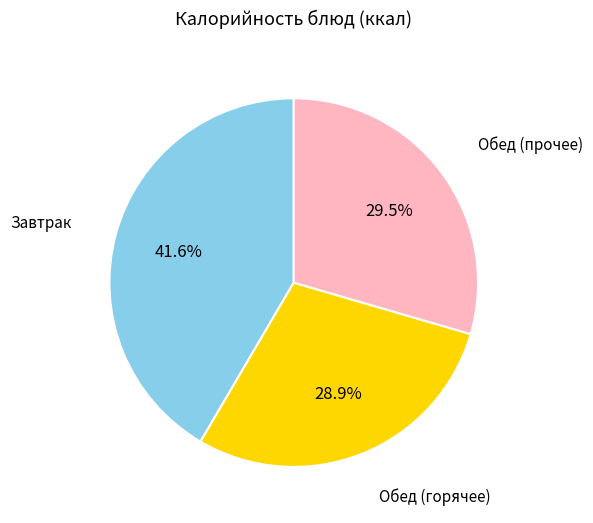

Is there a majority slice in this chart?

No